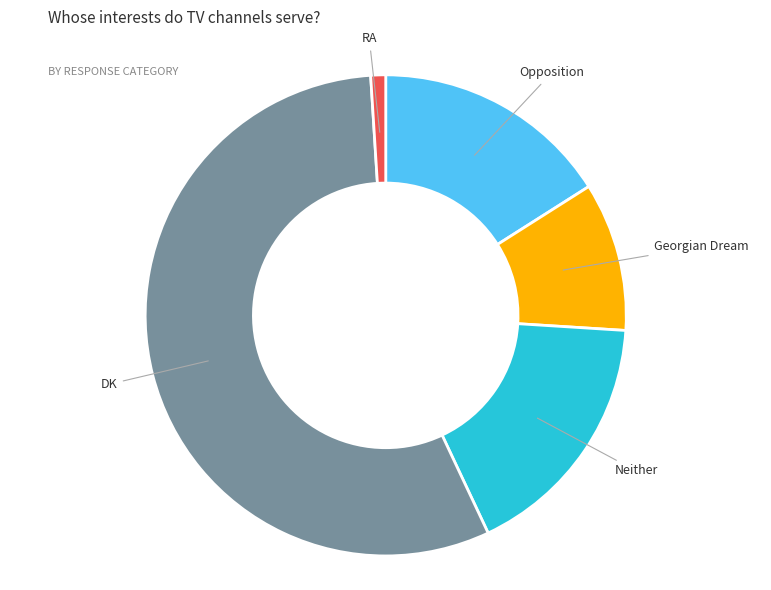

Is there any slice that represents more than half of the pie?

Yes